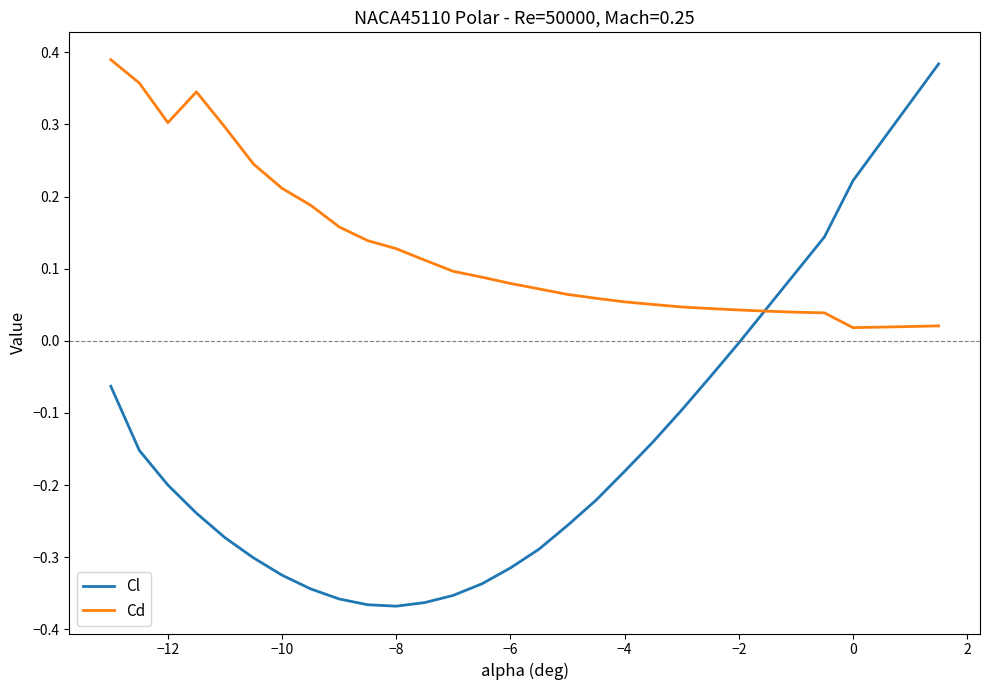

Which series has the largest total across all categories?

Cd